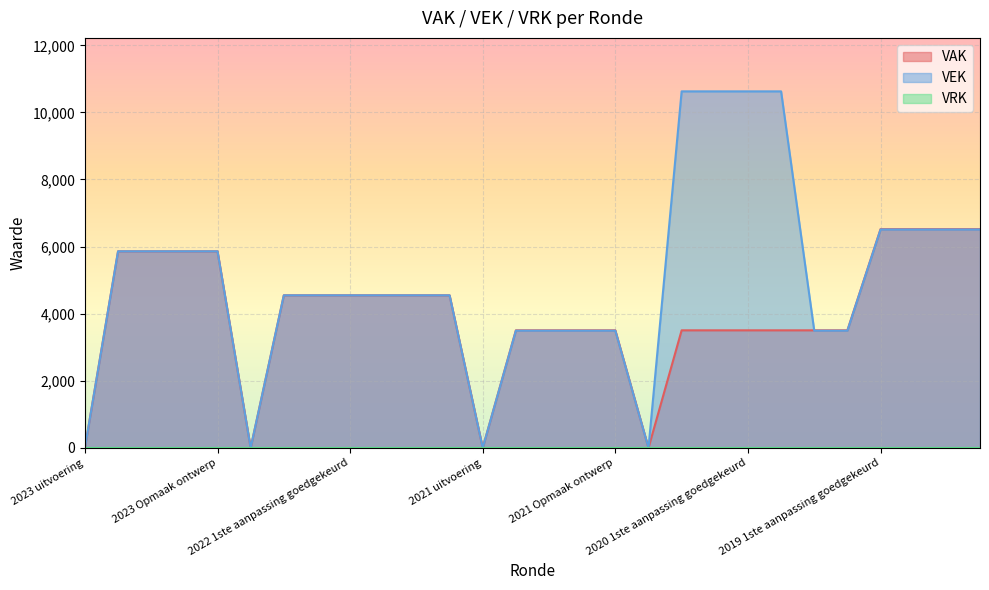

Count the number of categories in the chart.

28